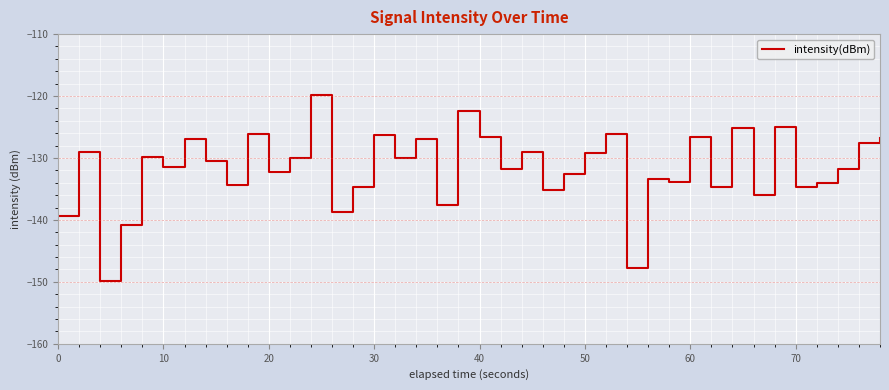

What is the smallest value displayed?

-149.9